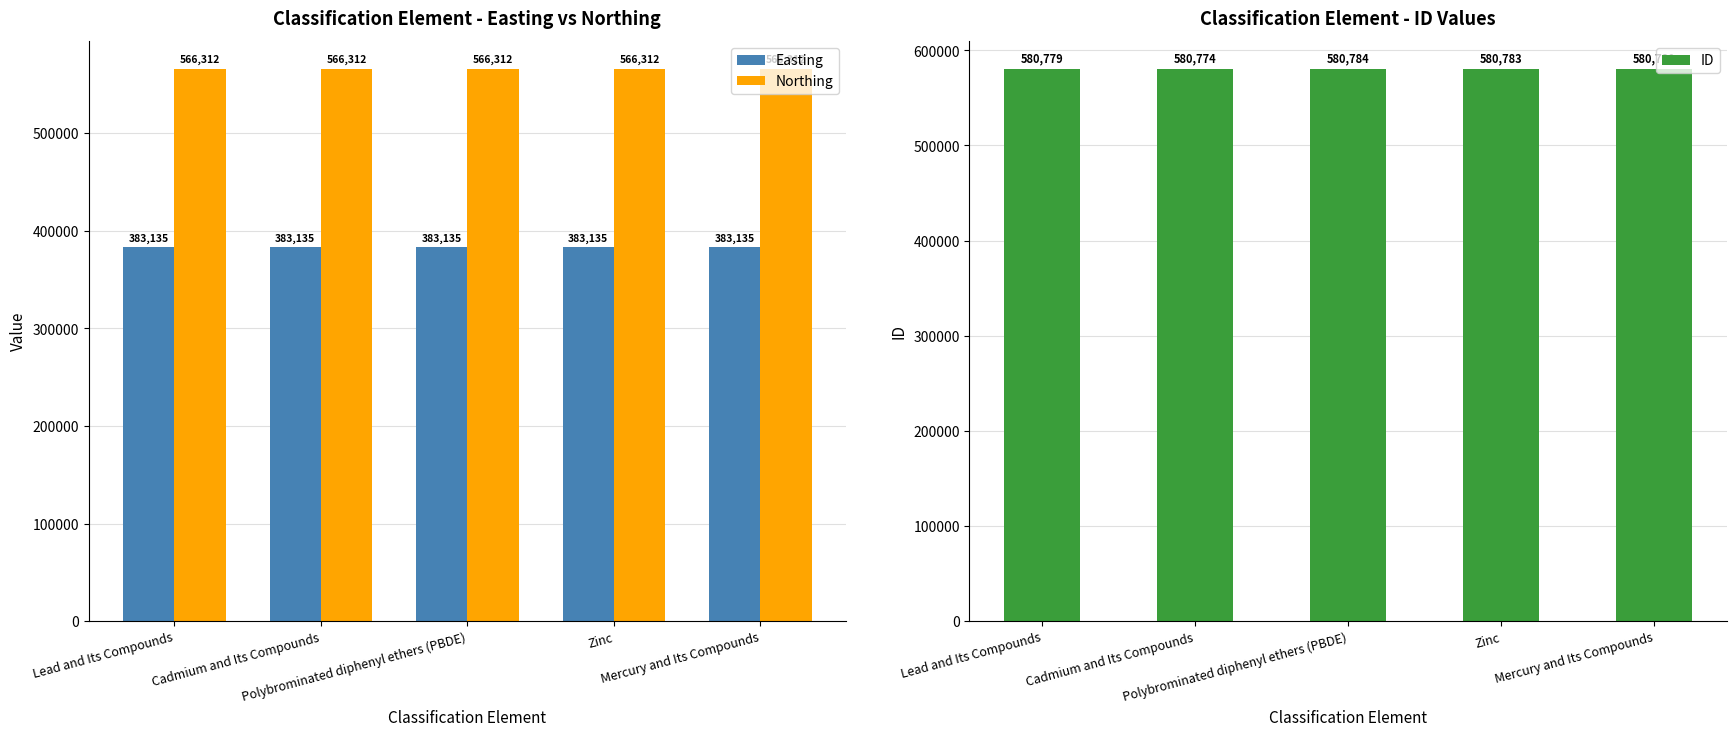

Reading right to left, what are all the values shown in this chart?

Easting: Mercury and Its Compounds=383135	Zinc=383135	Polybrominated diphenyl ethers (PBDE)=383135	Cadmium and Its Compounds=383135	Lead and Its Compounds=383135
Northing: Mercury and Its Compounds=566312	Zinc=566312	Polybrominated diphenyl ethers (PBDE)=566312	Cadmium and Its Compounds=566312	Lead and Its Compounds=566312
ID: Mercury and Its Compounds=580780	Zinc=580783	Polybrominated diphenyl ethers (PBDE)=580784	Cadmium and Its Compounds=580774	Lead and Its Compounds=580779